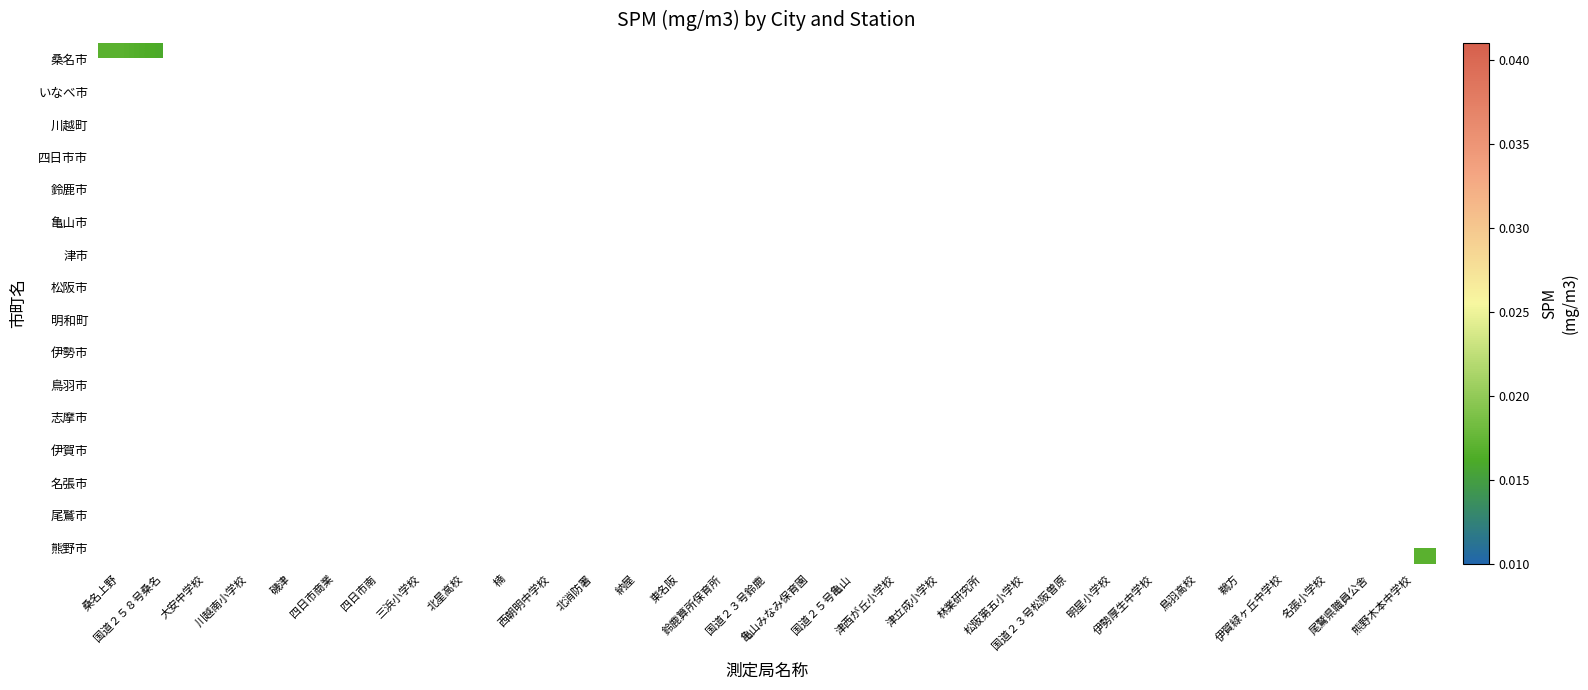

Rank the series by their average value, from highest to lowest.

桑名市, いなべ市, 川越町, 四日市市, 鈴鹿市, 亀山市, 津市, 松阪市, 明和町, 伊勢市, 鳥羽市, 志摩市, 伊賀市, 名張市, 尾鷲市, 熊野市